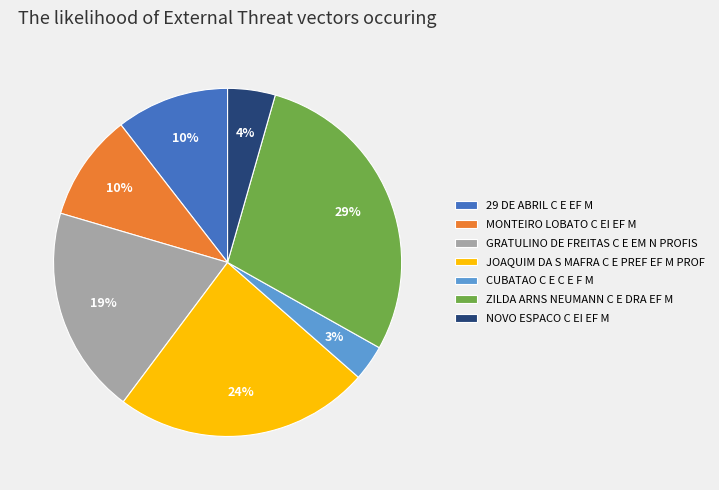

To the nearest percent, what is the average slice percentage?

14%